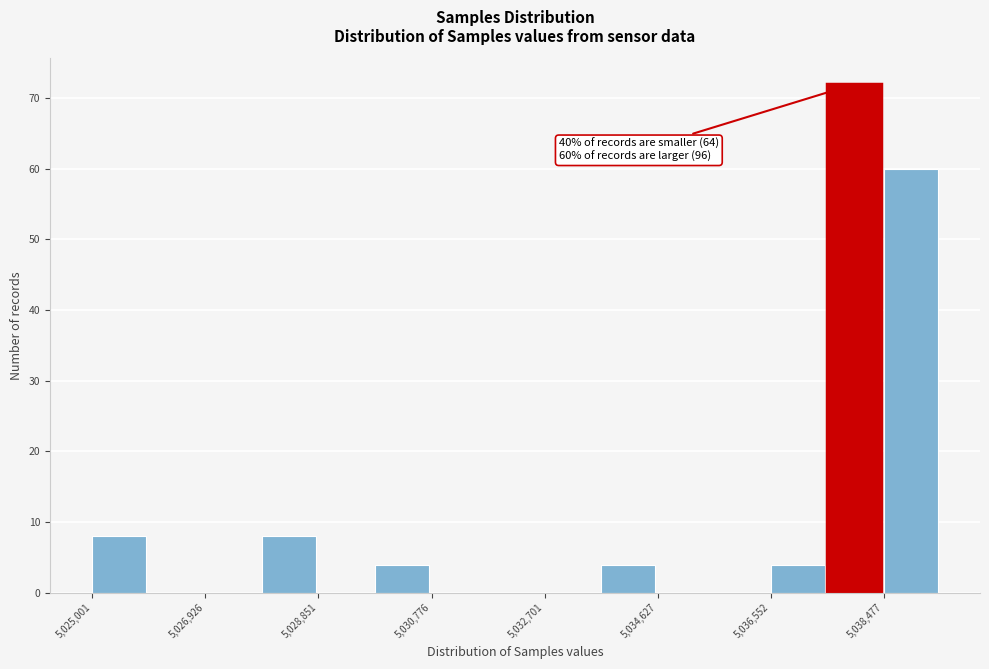

Which range on the x-axis has the tallest bar?

5037600 to 5038400